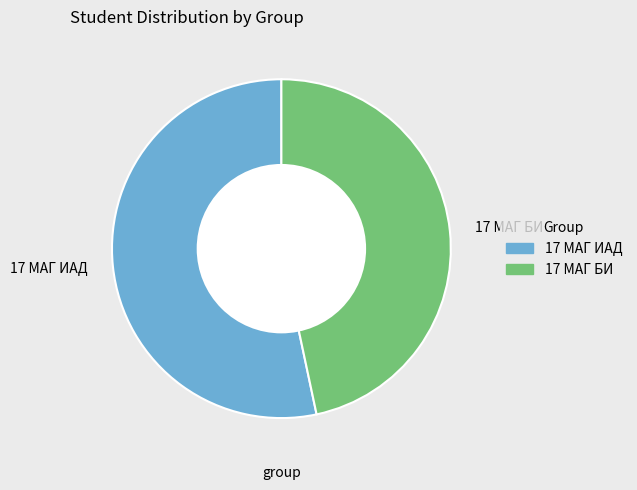

Rank the categories by value from highest to lowest.

17 МАГ ИАД, 17 МАГ БИ